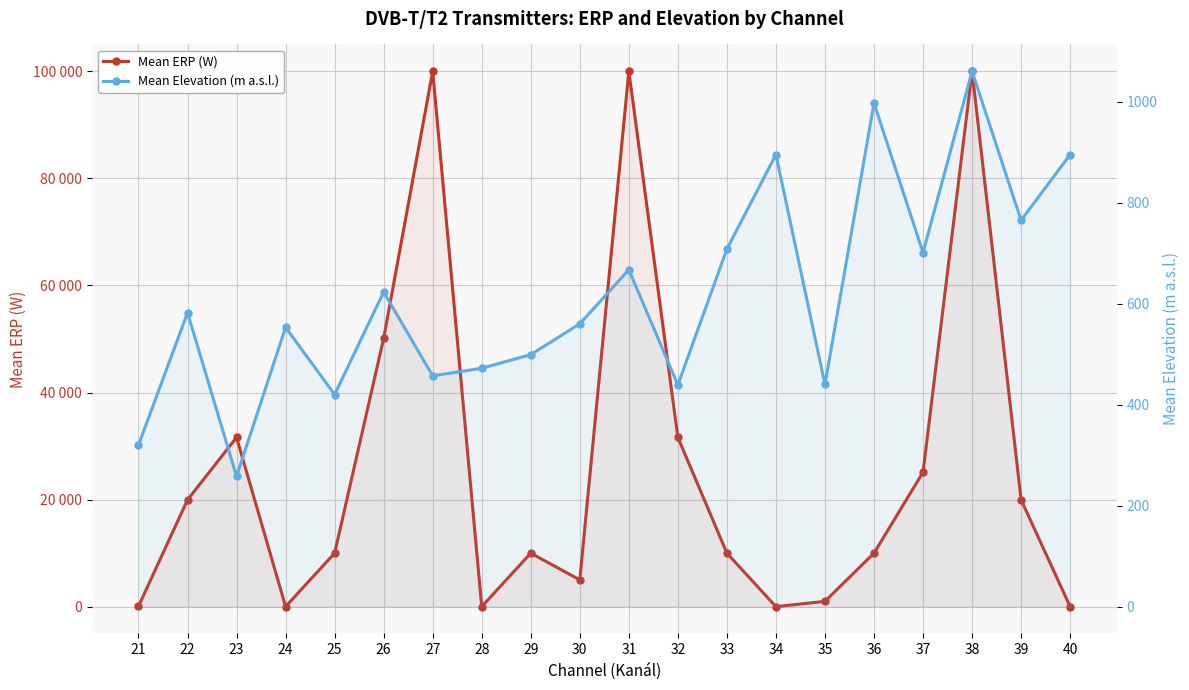

Reading left to right, extract all data points from this chart.

Mean ERP (W): 79	19952	31622	25	10000	50118	100000	10	10000	5011	100000	31622	10000	10	1000	10000	25118	100000	19952	19
Mean Elevation (m a.s.l.): 320	582	258	553	420	623	457	472	499	560	667	439	708	895	440	997	701	1060	765	895